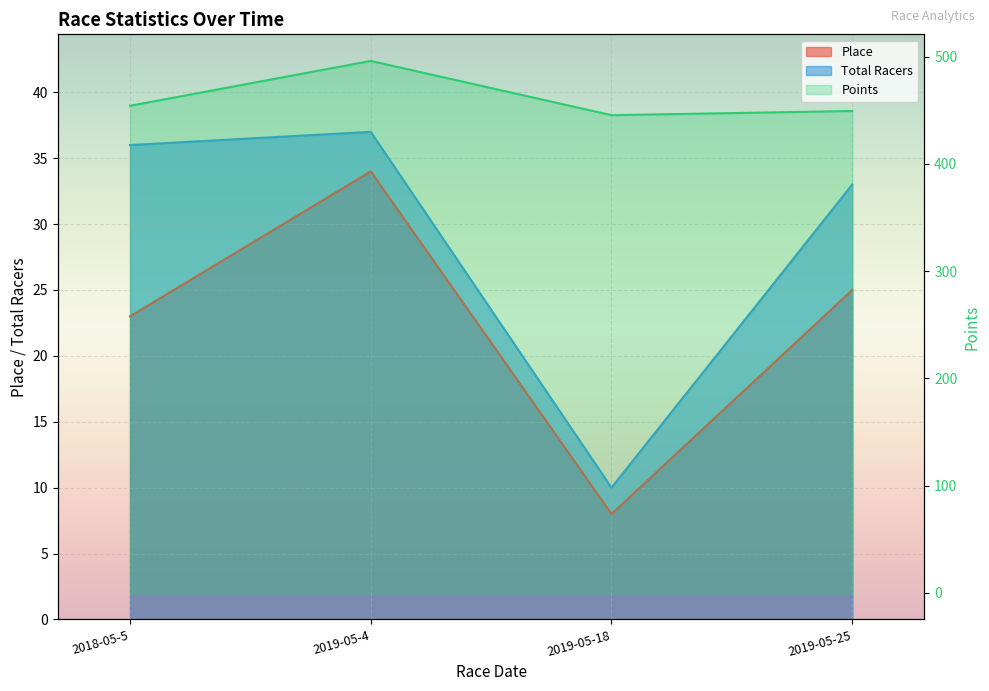

Reading left to right, list all the values displayed in this chart.

Place: 2018-05-5=23.0	2019-05-4=34.0	2019-05-18=8.0	2019-05-25=25.0
Total Racers: 2018-05-5=36.0	2019-05-4=37.0	2019-05-18=10.0	2019-05-25=33.0
Points: 2018-05-5=454.1	2019-05-4=495.9	2019-05-18=445.3	2019-05-25=449.2